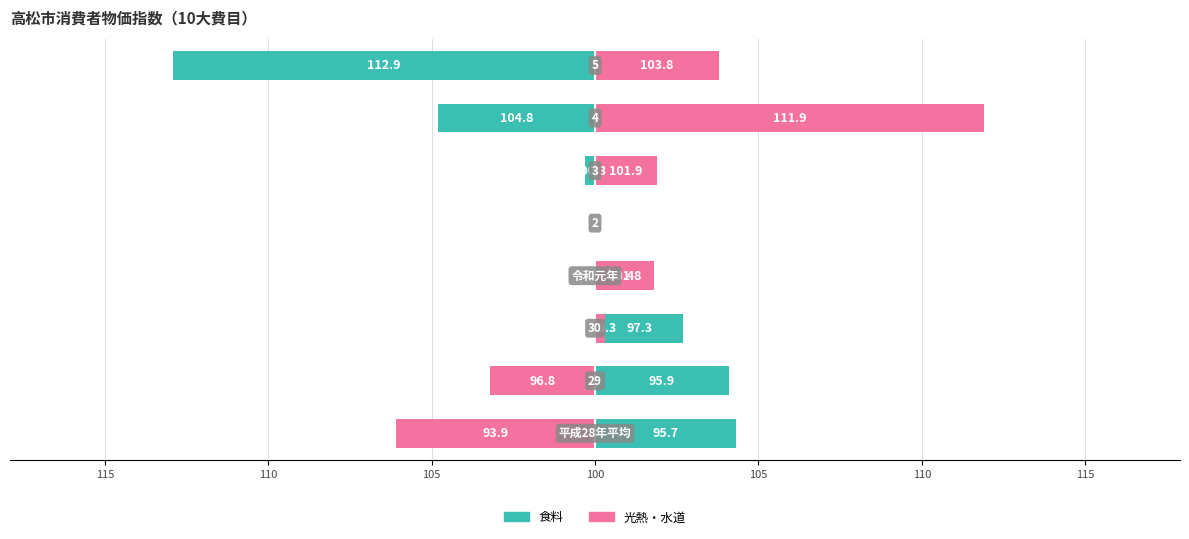

How many data points in 食料 are above 1?

4